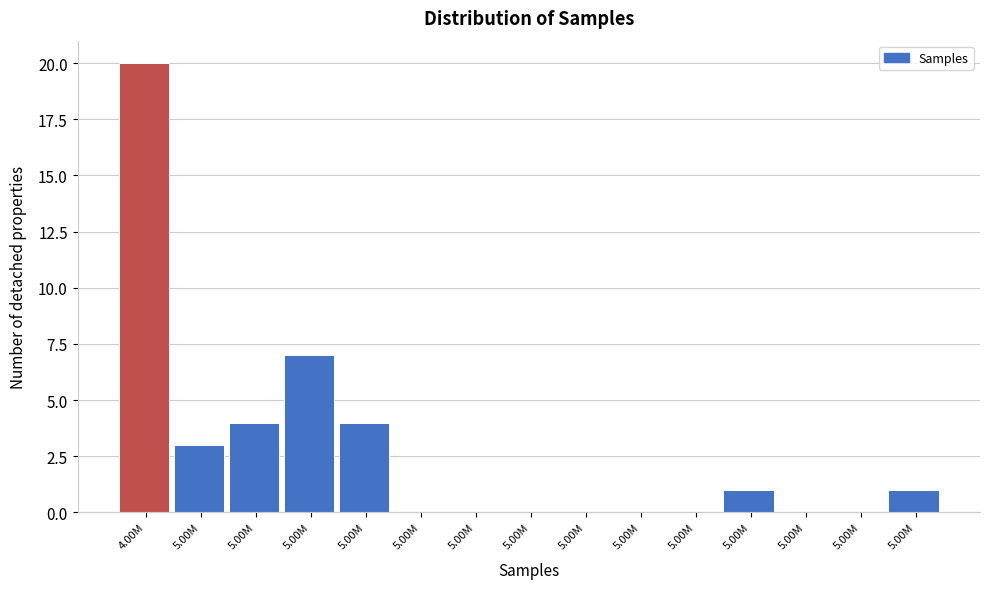

Are the bars horizontal?

No